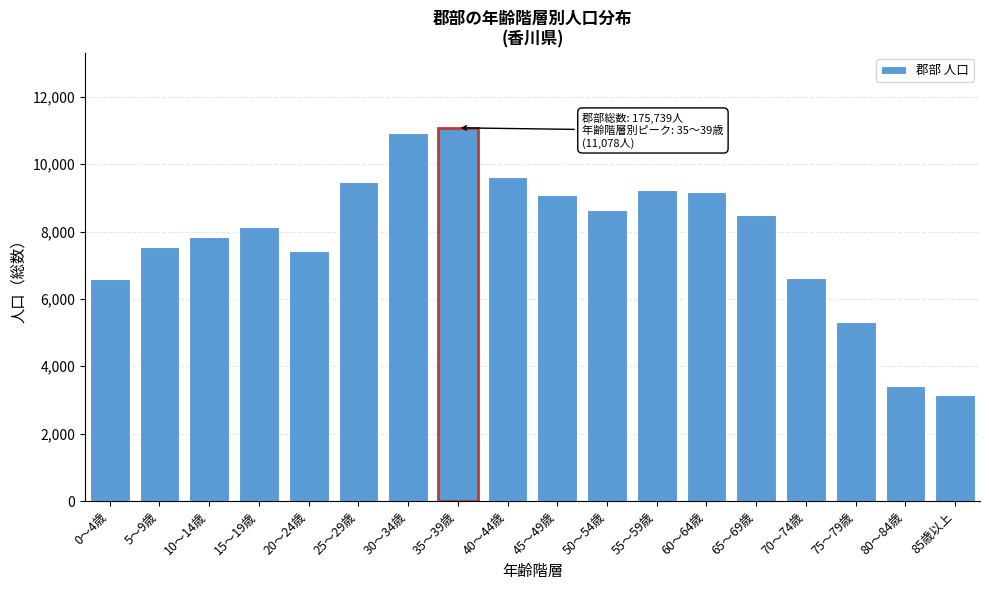

What is the smallest value displayed?

3152